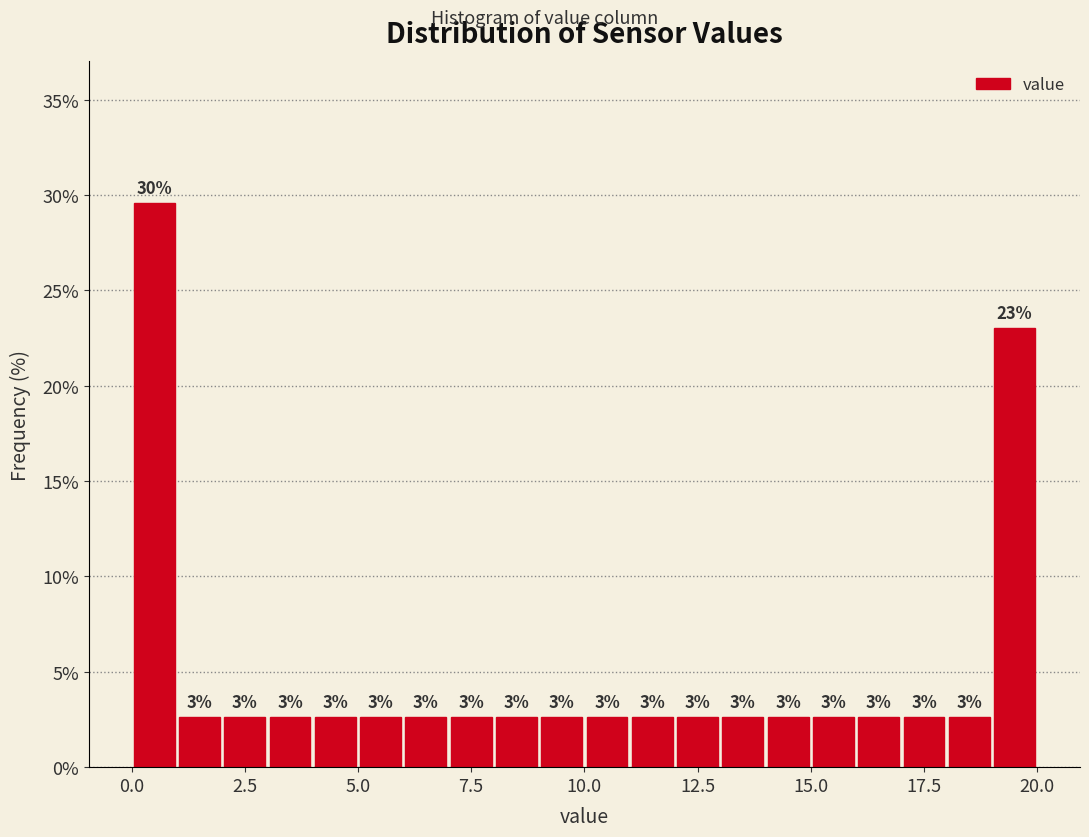

Around what value on the x-axis is the tallest bar? Give the approximate position of its centre, as read against the axis.

0.5